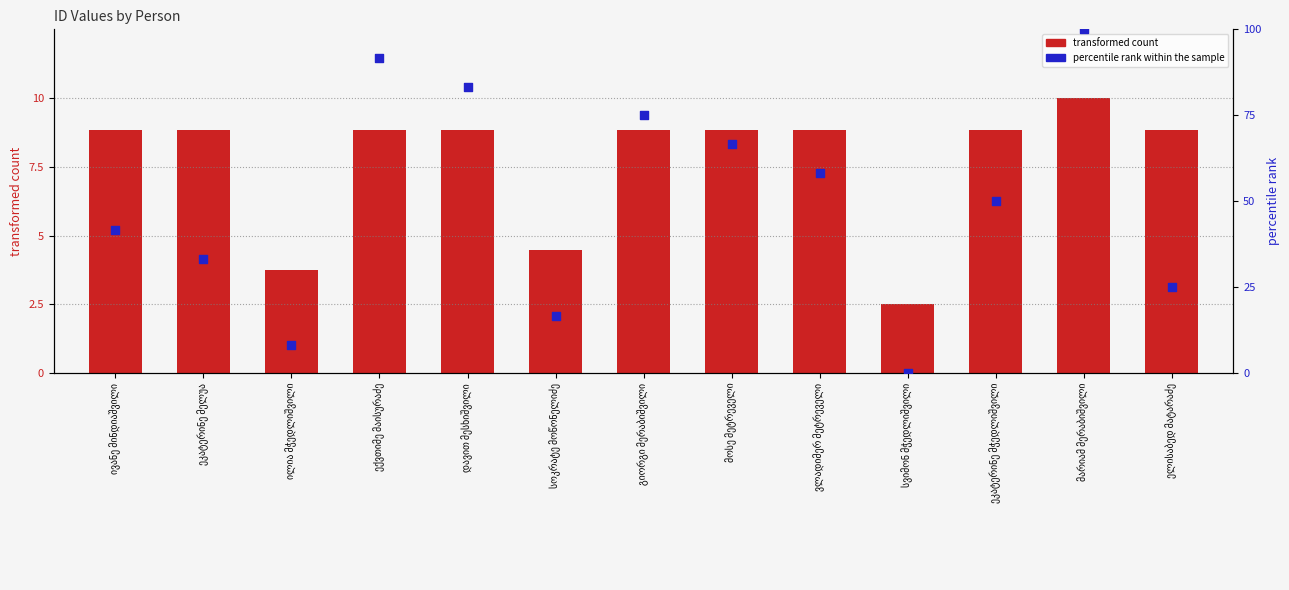

At how many categories does at least one series exceed 13?

11